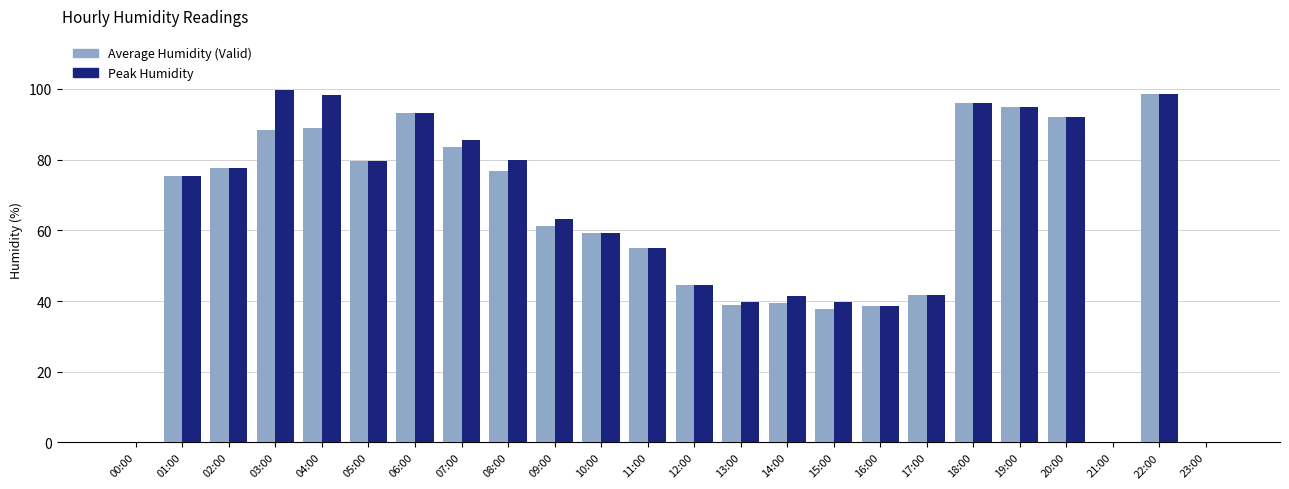

What is the approximate value of Peak Humidity at 04:00?

98.3